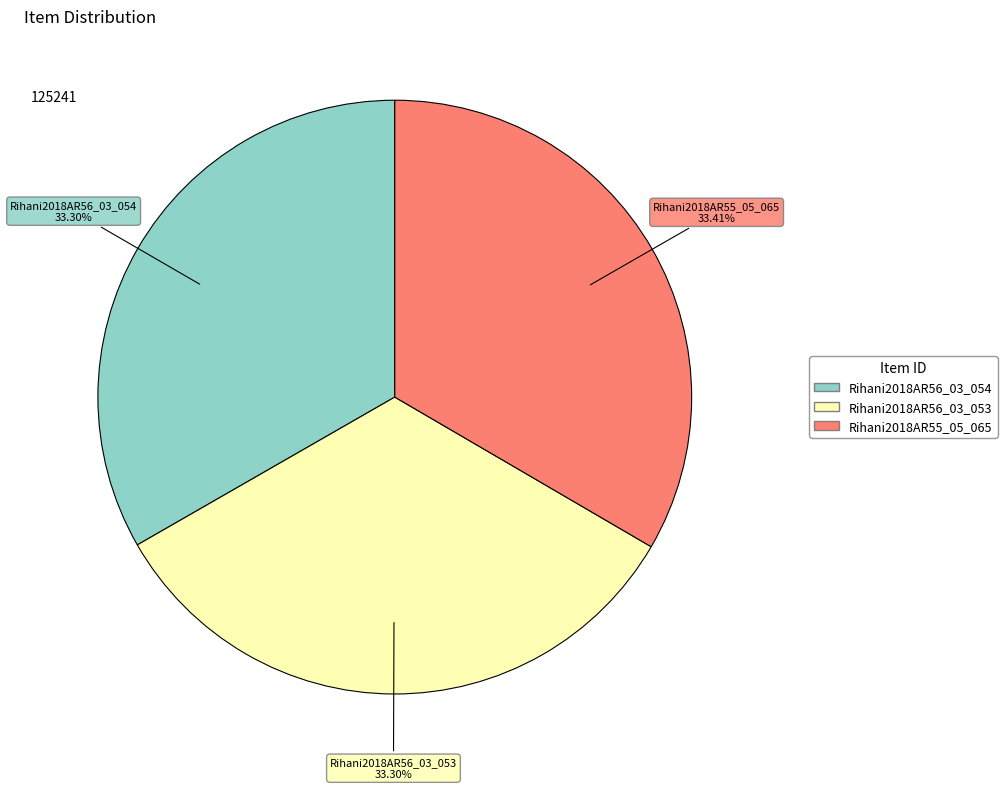

What is the ratio of the value at Rihani2018AR55_05_065 to the value at Rihani2018AR56_03_053?

1.0